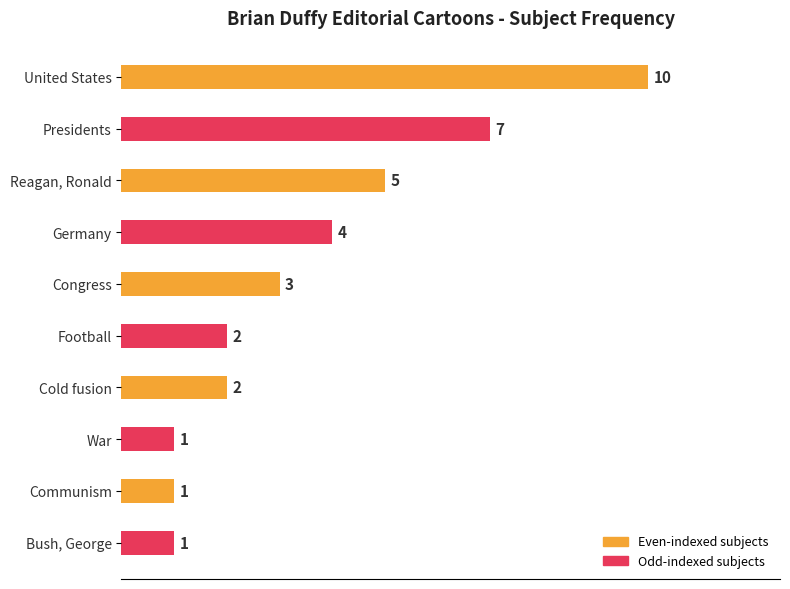

The value at Communism is 1. True or false?

True